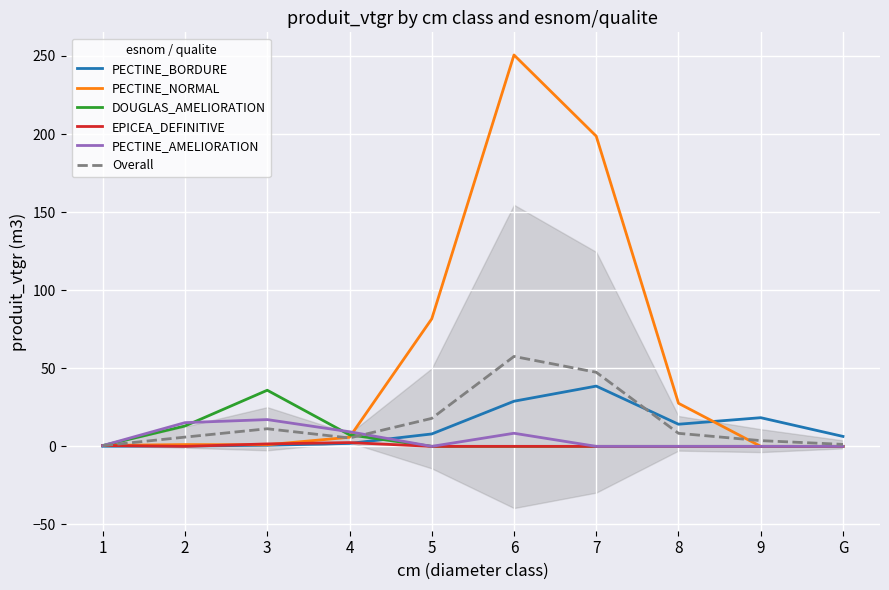

Which label corresponds to the largest value in the chart?

6